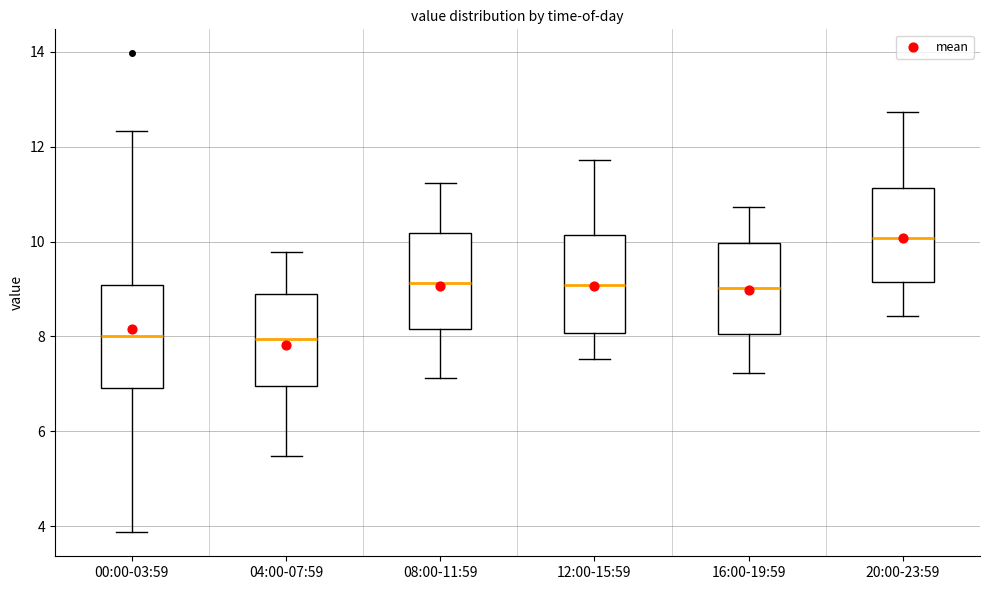

Reading left to right, read every box against the y-axis: the position of its median line, the range the box covers, and the ends of its whiskers. The values are not printed on the chart, so give them approximately, as read against the axis.

00:00-03:59: median 8.0, box 7.0 to 9.0, whiskers 3.8 to 12.4
04:00-07:59: median 8.0, box 7.0 to 8.8, whiskers 5.4 to 9.8
08:00-11:59: median 9.2, box 8.2 to 10.2, whiskers 7.2 to 11.2
12:00-15:59: median 9.0, box 8.0 to 10.2, whiskers 7.6 to 11.8
16:00-19:59: median 9.0, box 8.0 to 10.0, whiskers 7.2 to 10.8
20:00-23:59: median 10.0, box 9.2 to 11.2, whiskers 8.4 to 12.8